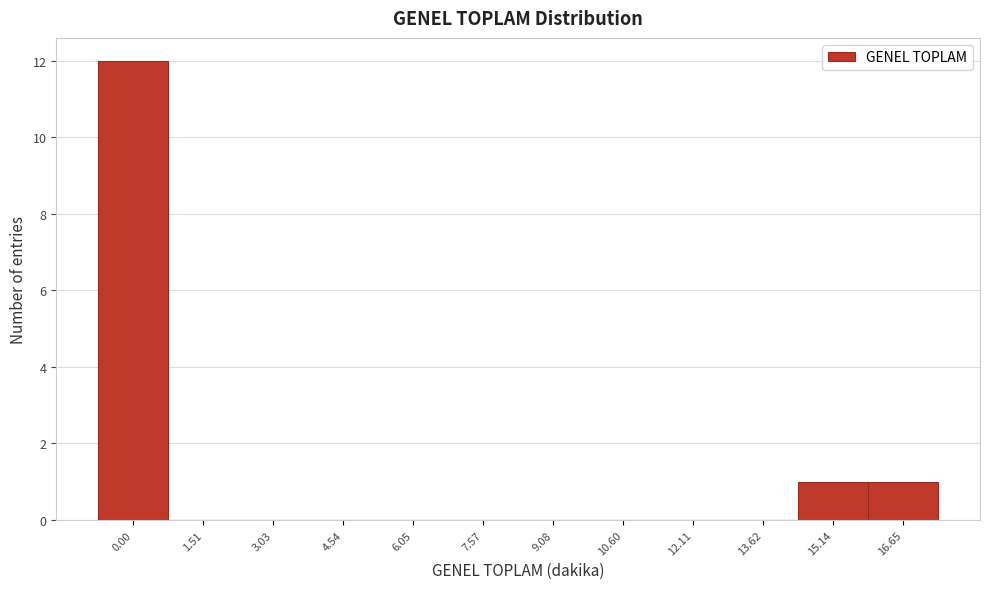

Reading left to right, list all the values displayed in this chart.

0.00=12	1.51=0	3.03=0	4.54=0	6.05=0	7.57=0	9.08=0	10.60=0	12.11=0	13.62=0	15.14=1	16.65=1